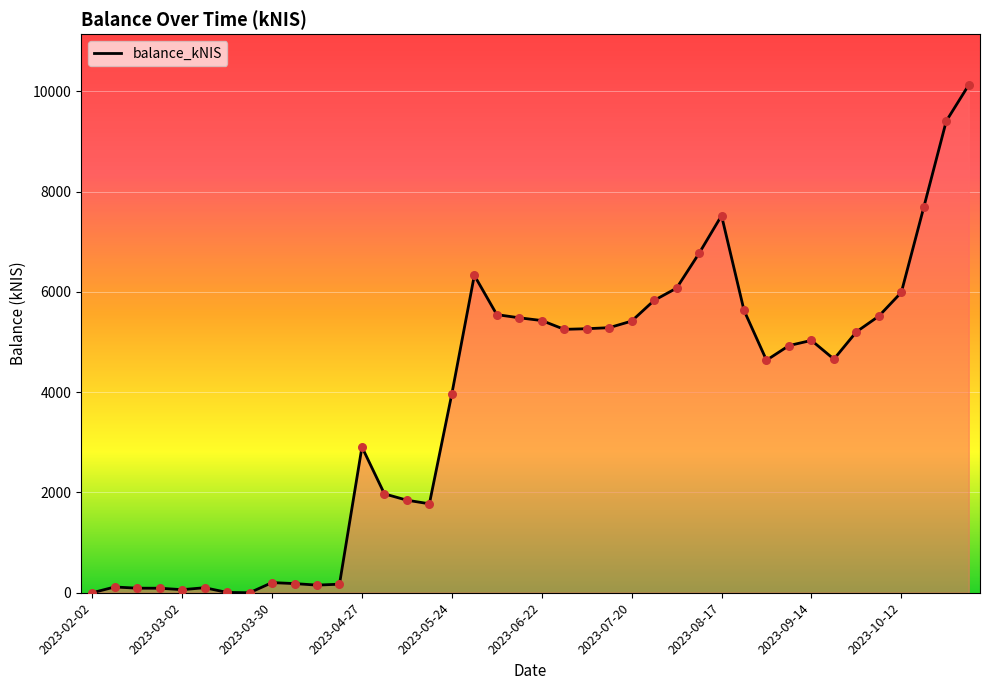

What is the greatest value displayed?

10127.2